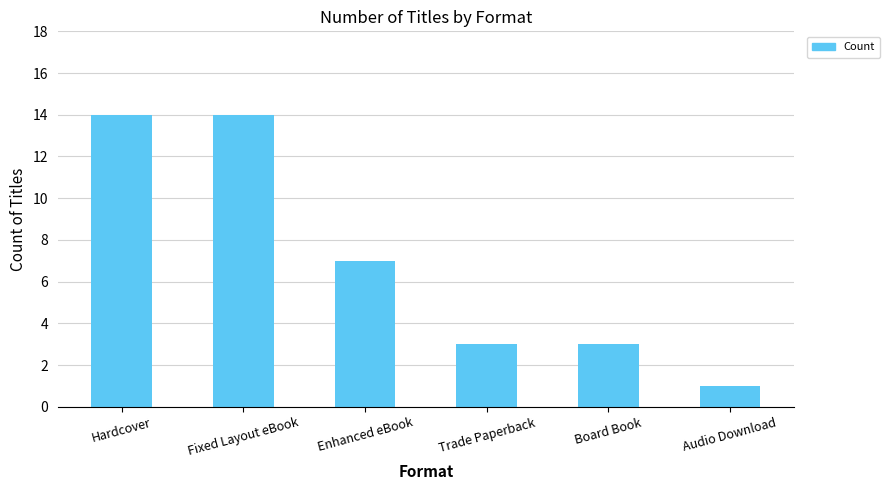

Count the number of categories in the chart.

6